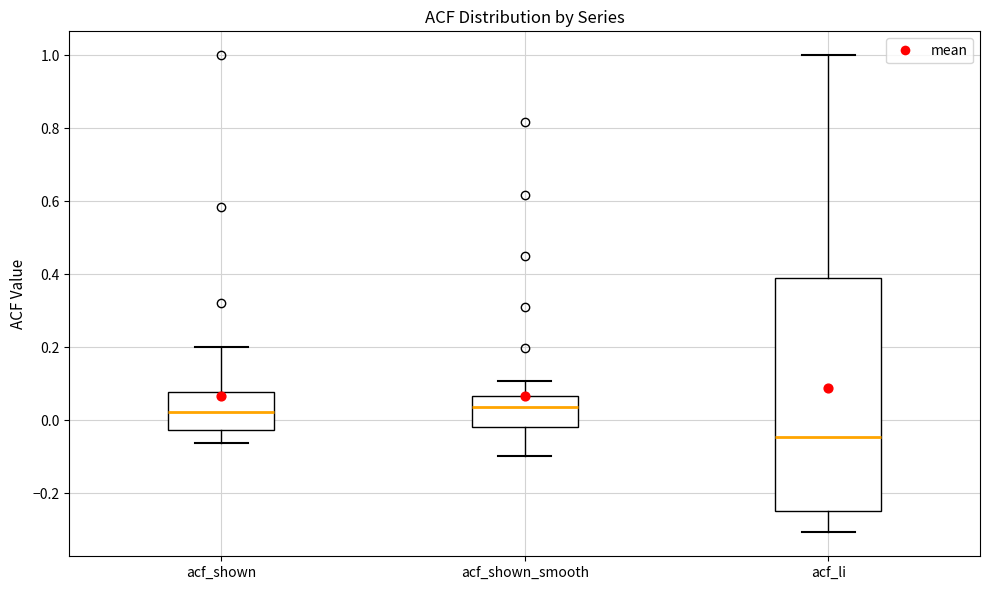

Reading left to right, transcribe this box plot: for each box, give where its median line is, the range the box spans, and where its two whiskers end, as read against the y-axis. The values are not printed on the chart, so give them approximately, as read against the axis.

acf_shown: median 0.02, box -0.02 to 0.08, whiskers -0.06 to 0.20
acf_shown_smooth: median 0.04, box -0.02 to 0.06, whiskers -0.10 to 0.10
acf_li: median -0.04, box -0.24 to 0.38, whiskers -0.30 to 1.00